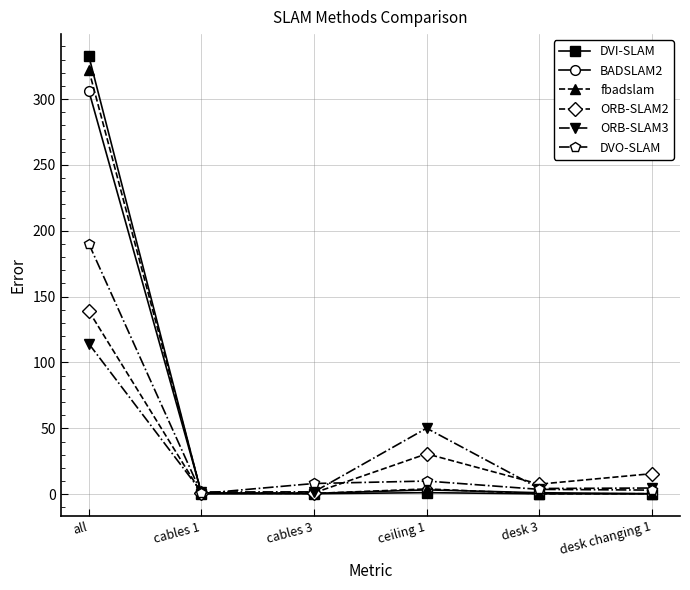

What is the difference between the BADSLAM2 values at cables 3 and ceiling 1?

2.7